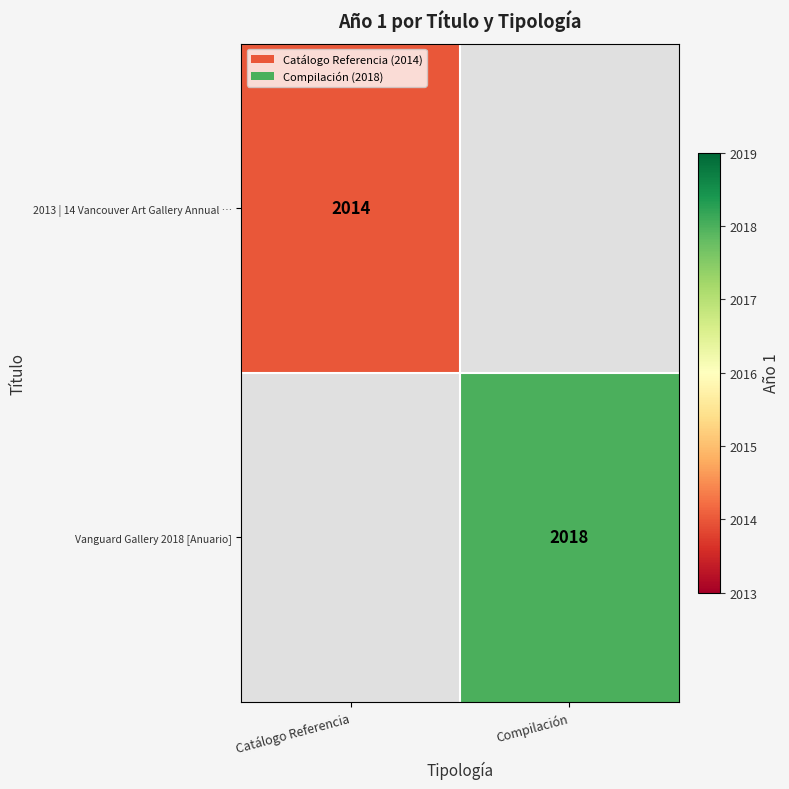

The 2013 | 14 Vancouver Art Gallery Annual … series shows 3127.3 at Catálogo Referencia. True or false?

False